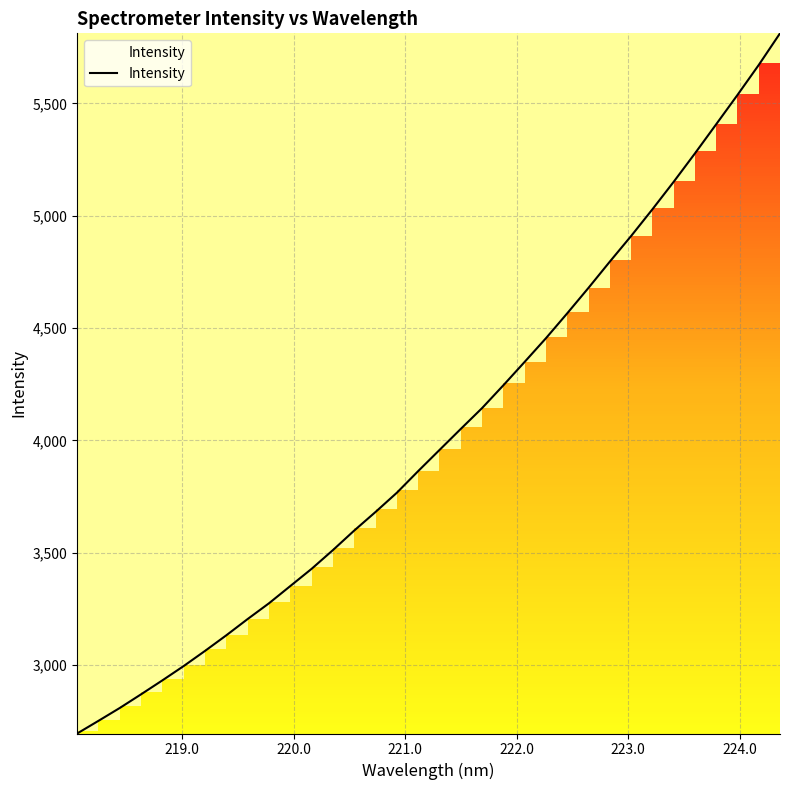

What is the minimum value shown in the chart?

2695.4